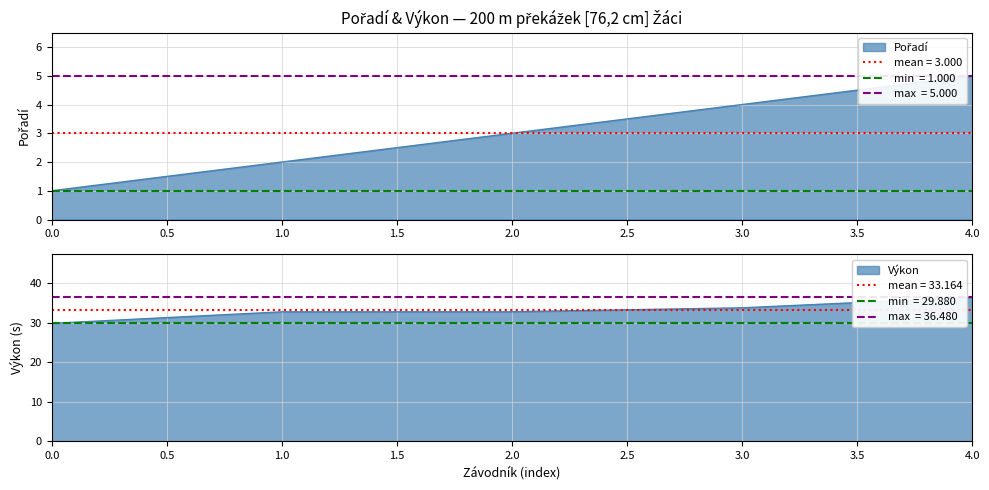

Count the number of categories in the chart.

5